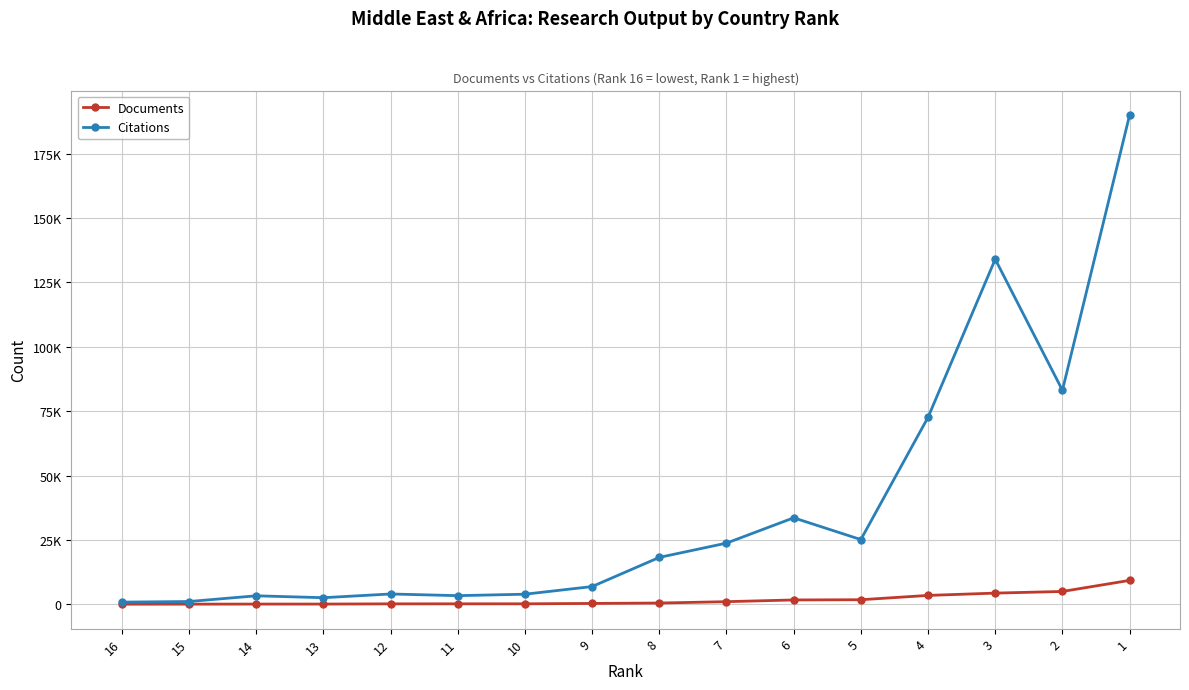

True or false: Documents has more than 0 points higher than both neighbors.

False